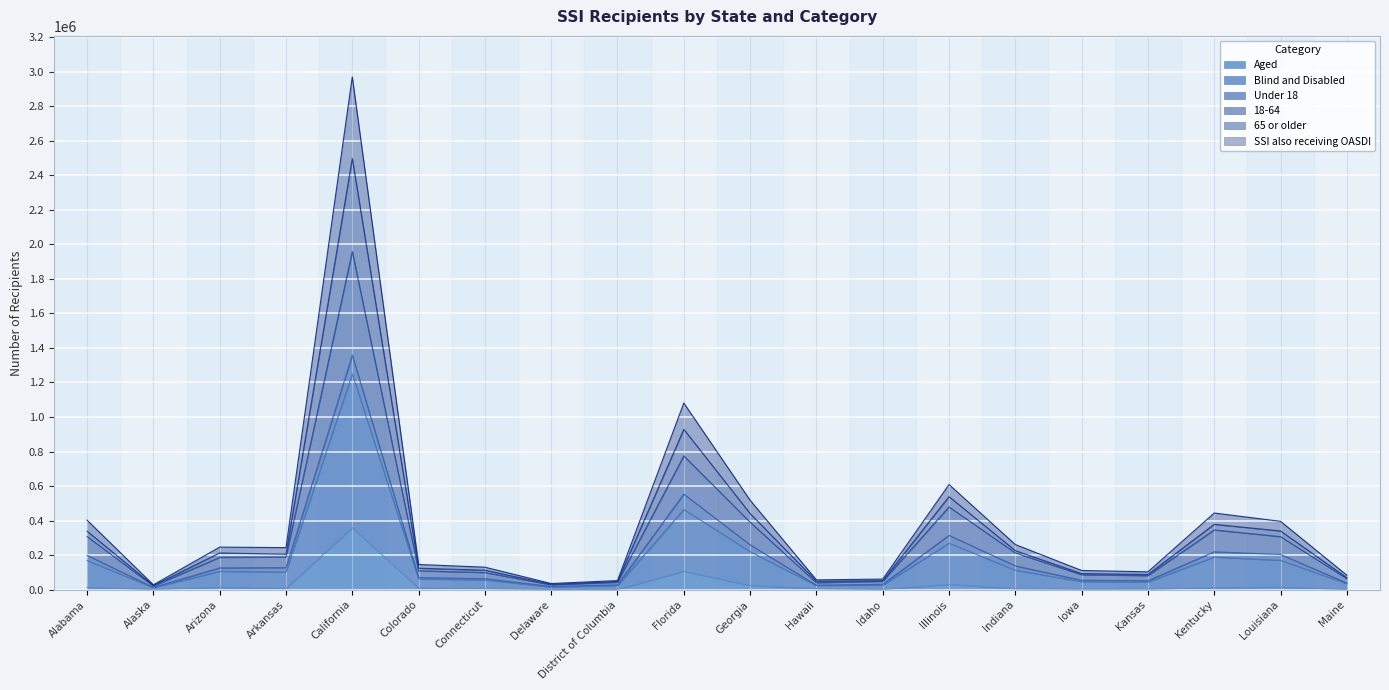

Rank the series by their maximum value, from highest to lowest.

65 or older, Blind and Disabled, 18-64, SSI also receiving OASDI, Aged